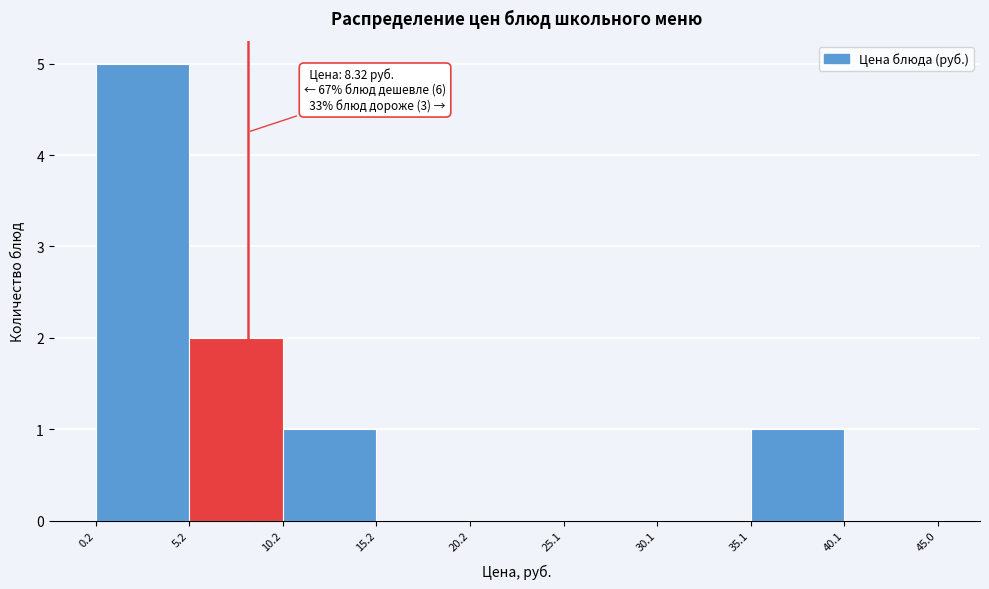

Which range on the x-axis has the tallest bar?

0.2 to 5.2